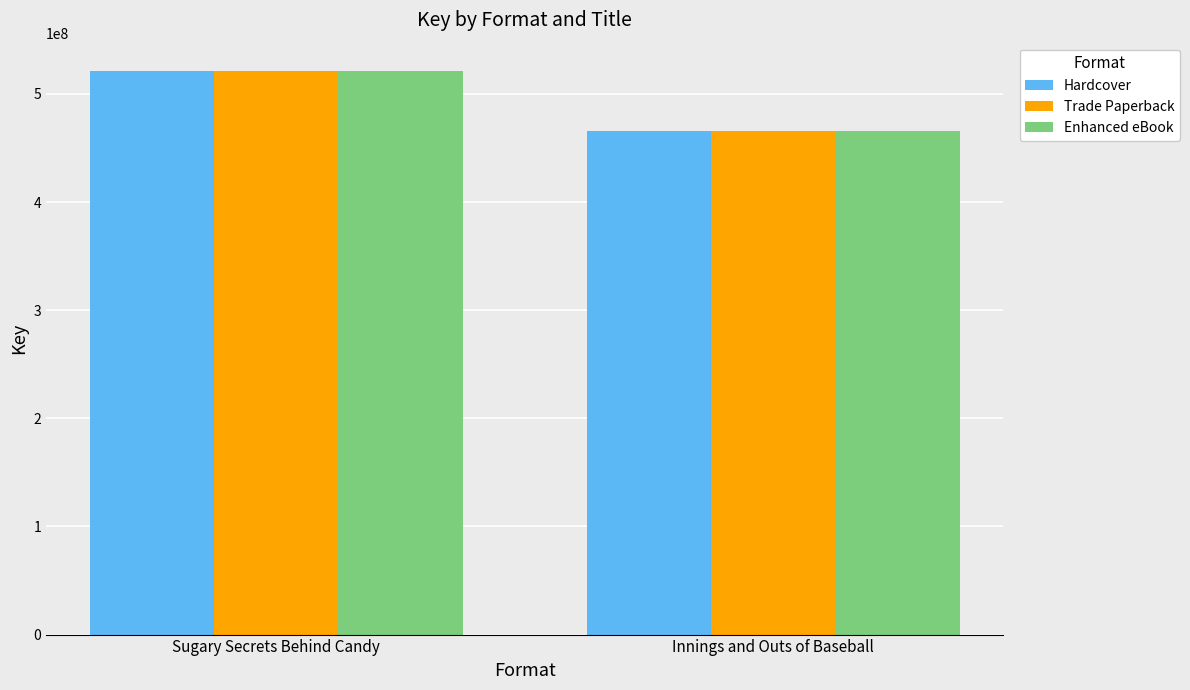

What is the total value across all series at Innings and Outs of Baseball?

1396863084